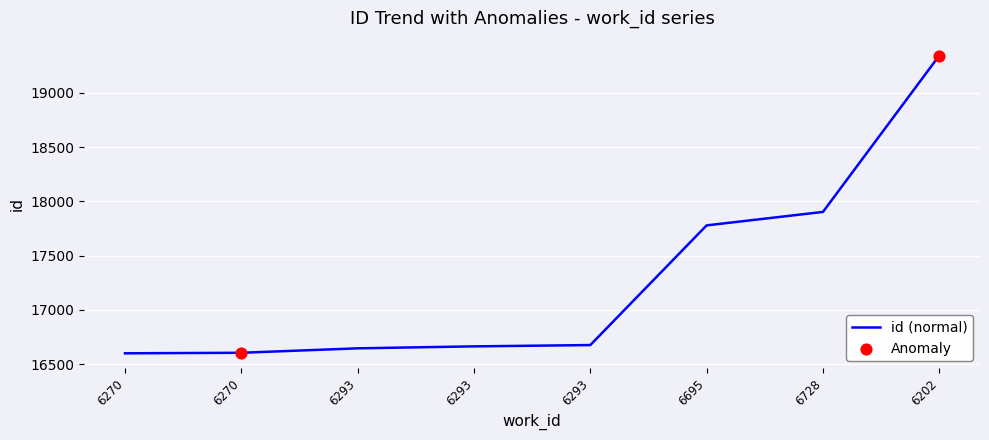

What is the ratio of the value at 6202 to the value at 6728?

1.1